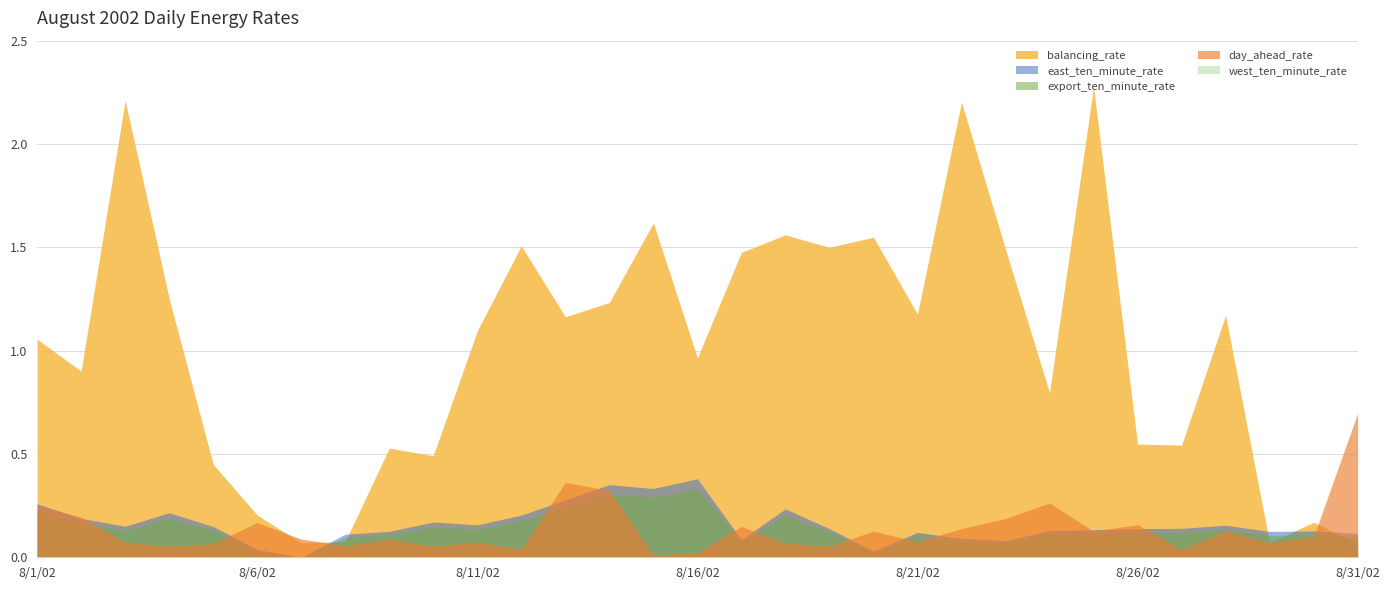

True or false: day_ahead_rate and export_ten_minute_rate intersect in this chart.

True